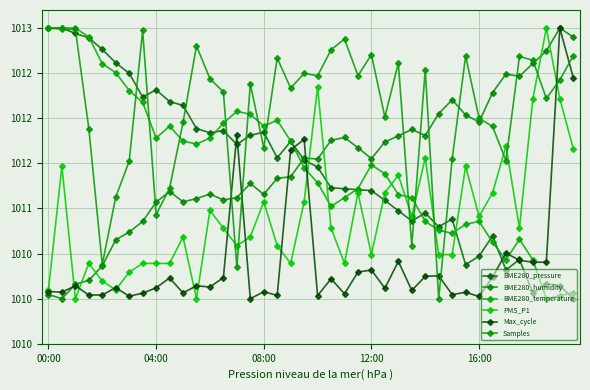

Does the chart have visible grid lines?

Yes